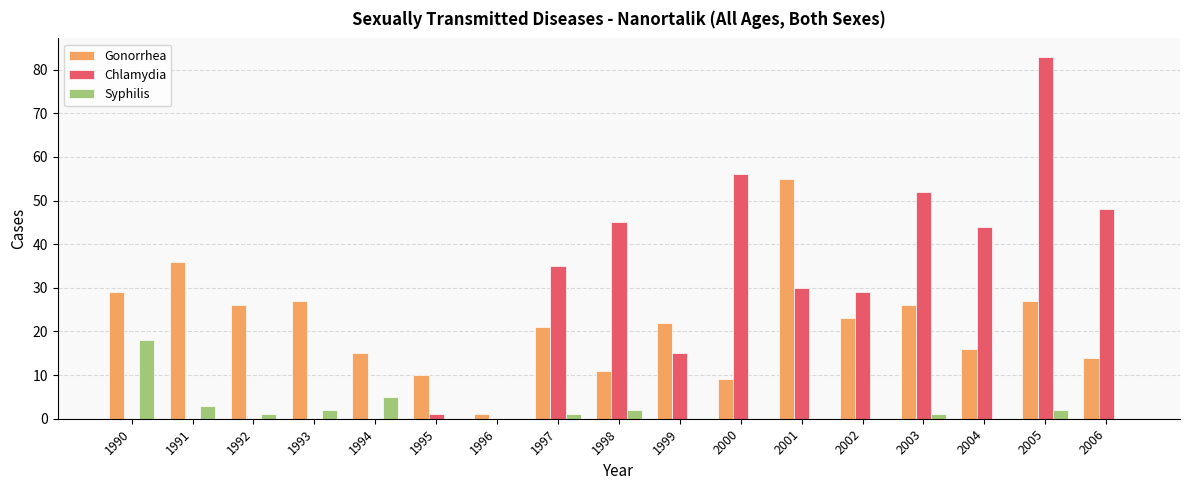

What is the spread (max minus min) of values at 1994?

15